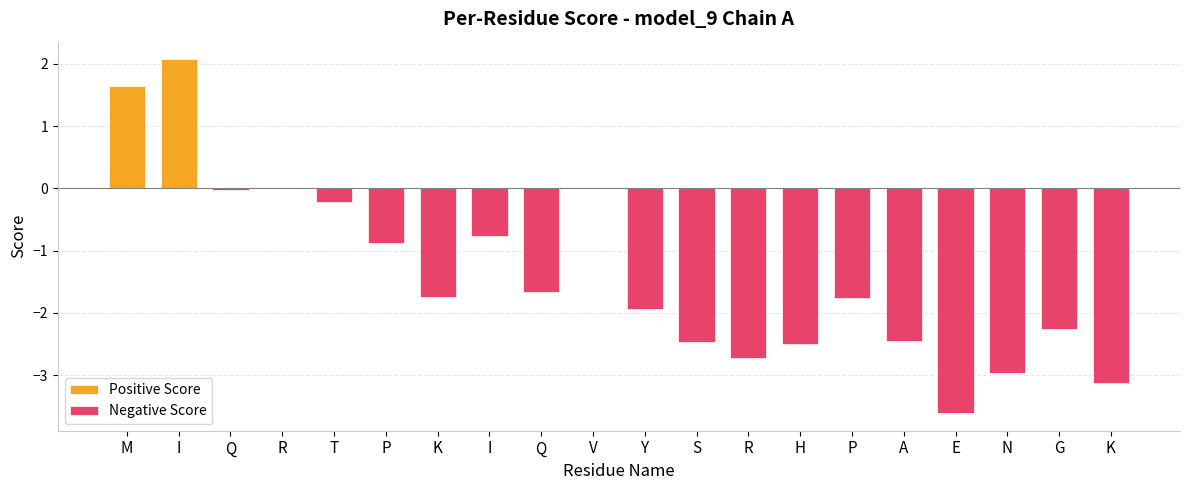

What is the average value?

-1.4